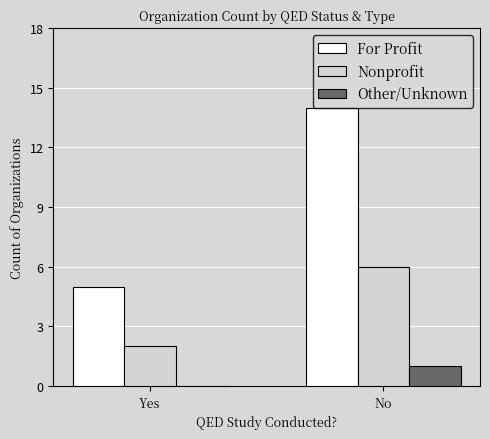

Count the number of categories in the chart.

2